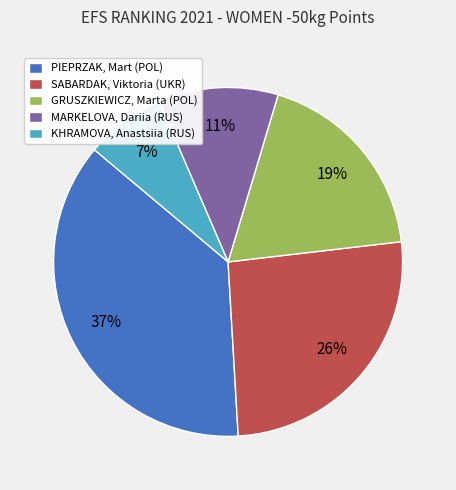

The GRUSZKIEWICZ, Marta (POL) slice represents 29% of the pie. True or false?

False